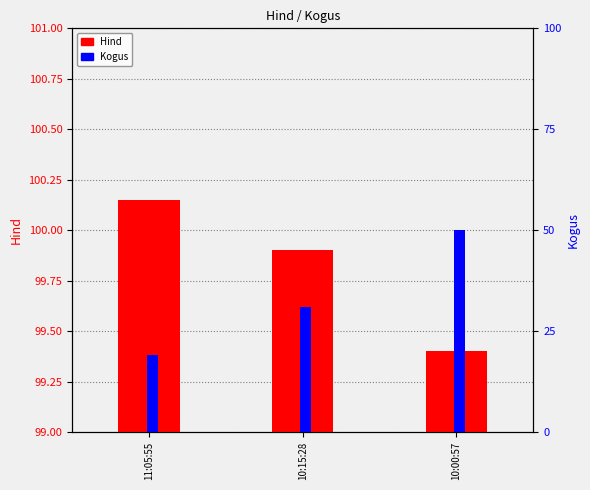

The Hind series shows 22.5 at 10:15:28. True or false?

False